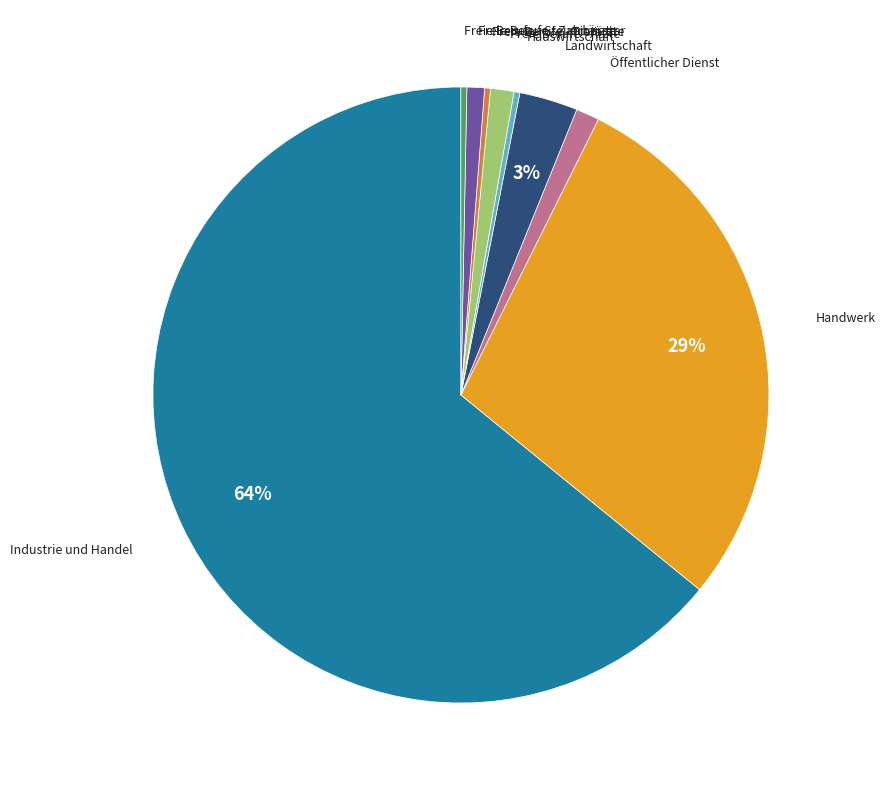

Which slice is the largest?

Industrie und Handel